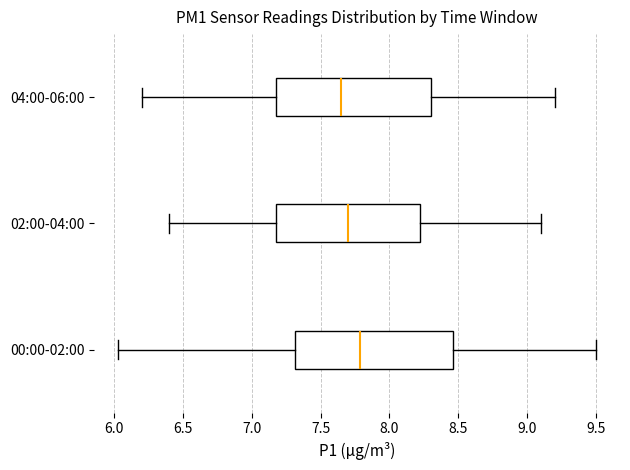

Reading bottom to top, read every box against the x-axis: the position of its median line, the range the box covers, and the ends of its whiskers. The values are not printed on the chart, so give them approximately, as read against the axis.

00:00-02:00: median 7.80, box 7.30 to 8.45, whiskers 6.05 to 9.50
02:00-04:00: median 7.70, box 7.20 to 8.25, whiskers 6.40 to 9.10
04:00-06:00: median 7.65, box 7.20 to 8.30, whiskers 6.20 to 9.20